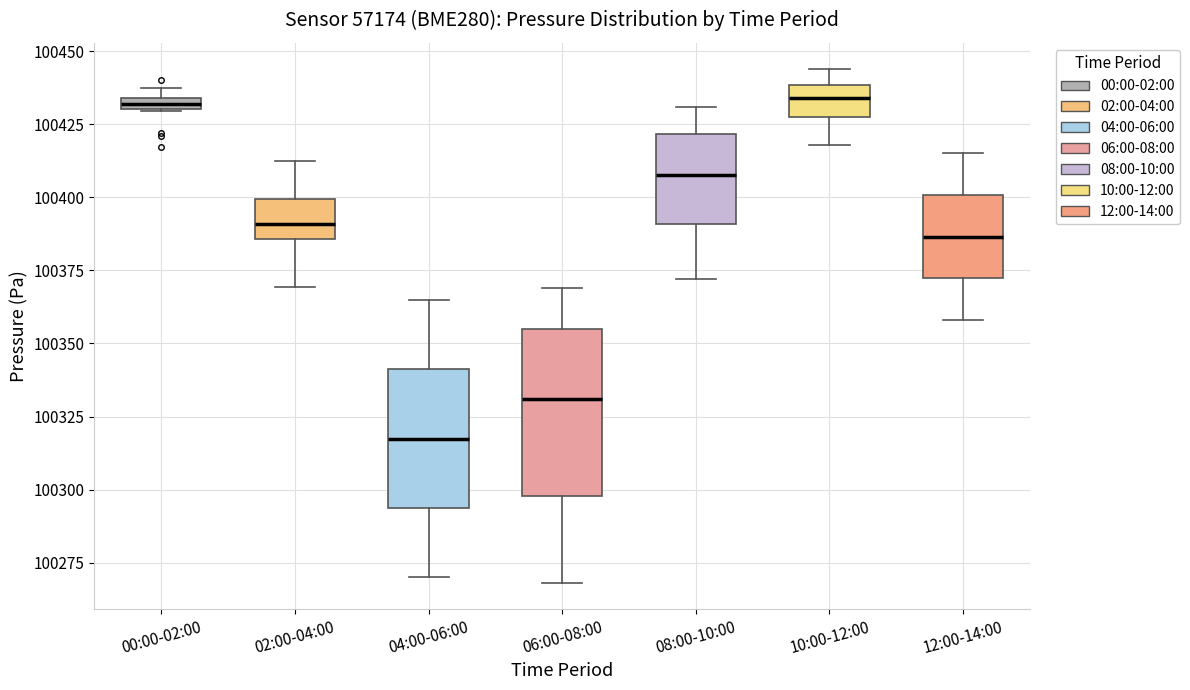

Comparing the boxes themselves (not the whiskers), which one is the tallest?

06:00-08:00